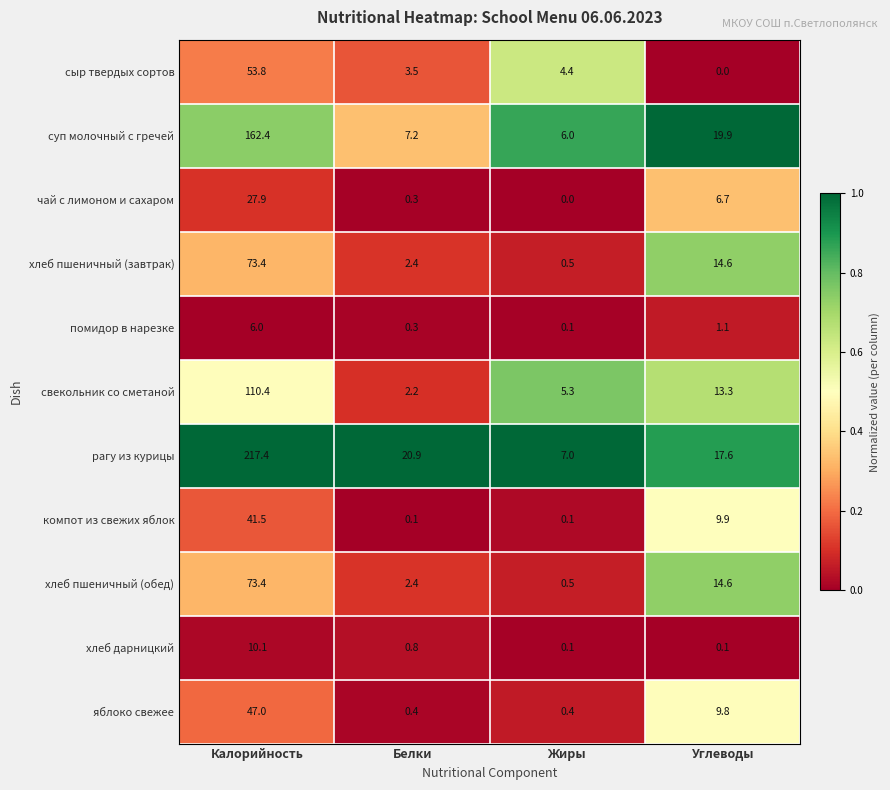

Which series has the largest total across all categories?

рагу из курицы